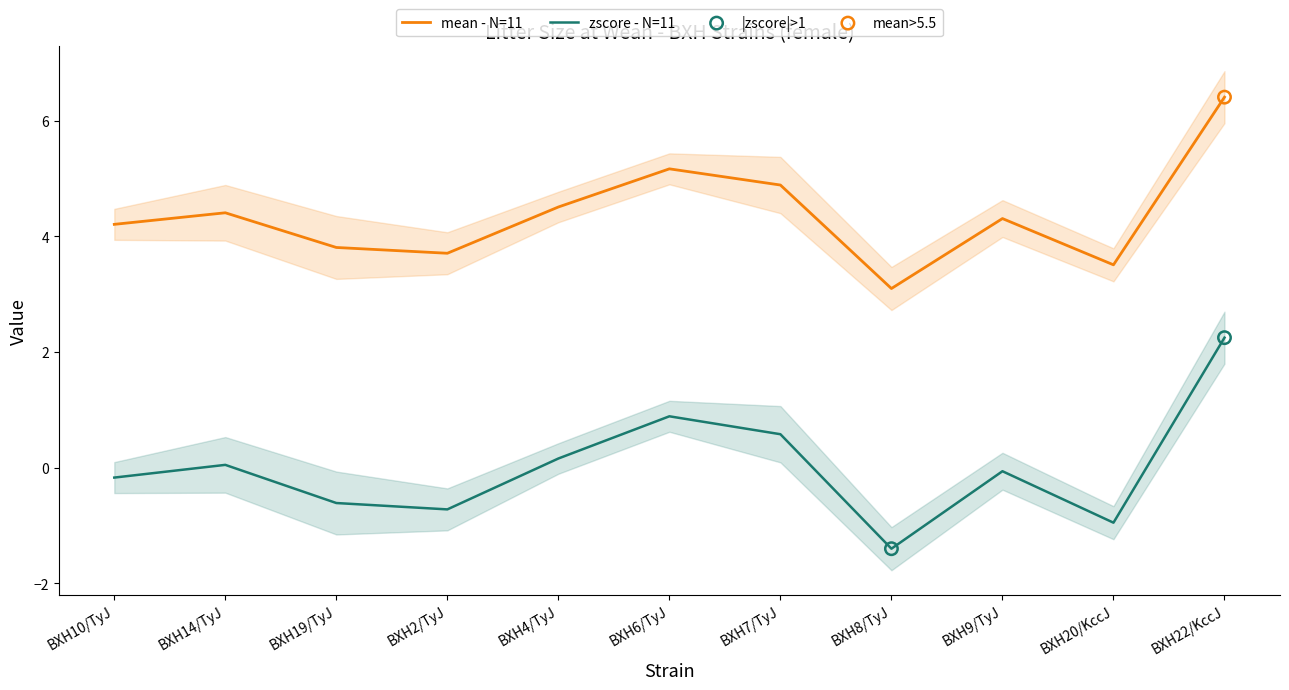

Which series has the largest total across all categories?

mean